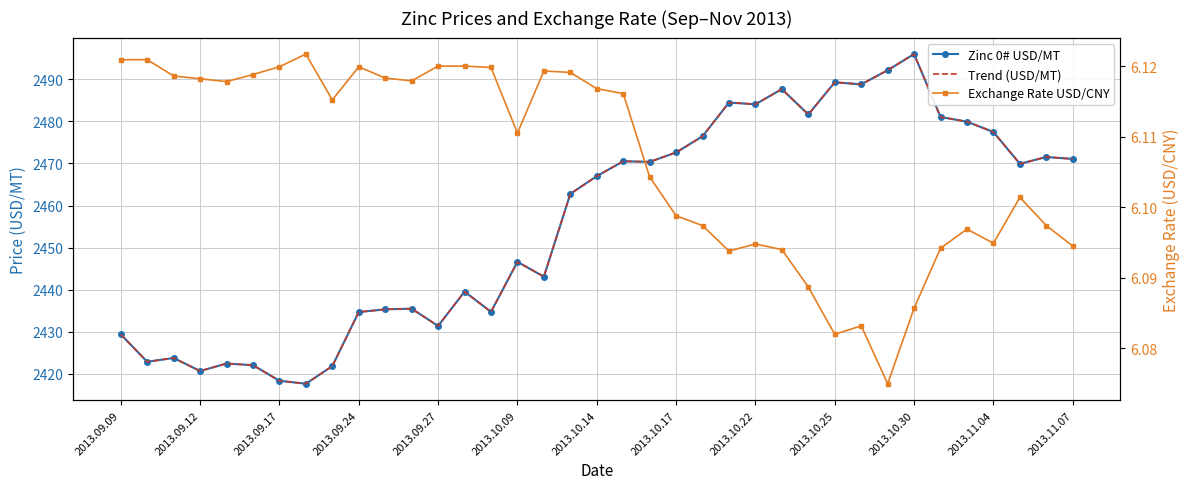

What position from the left is 28?

29